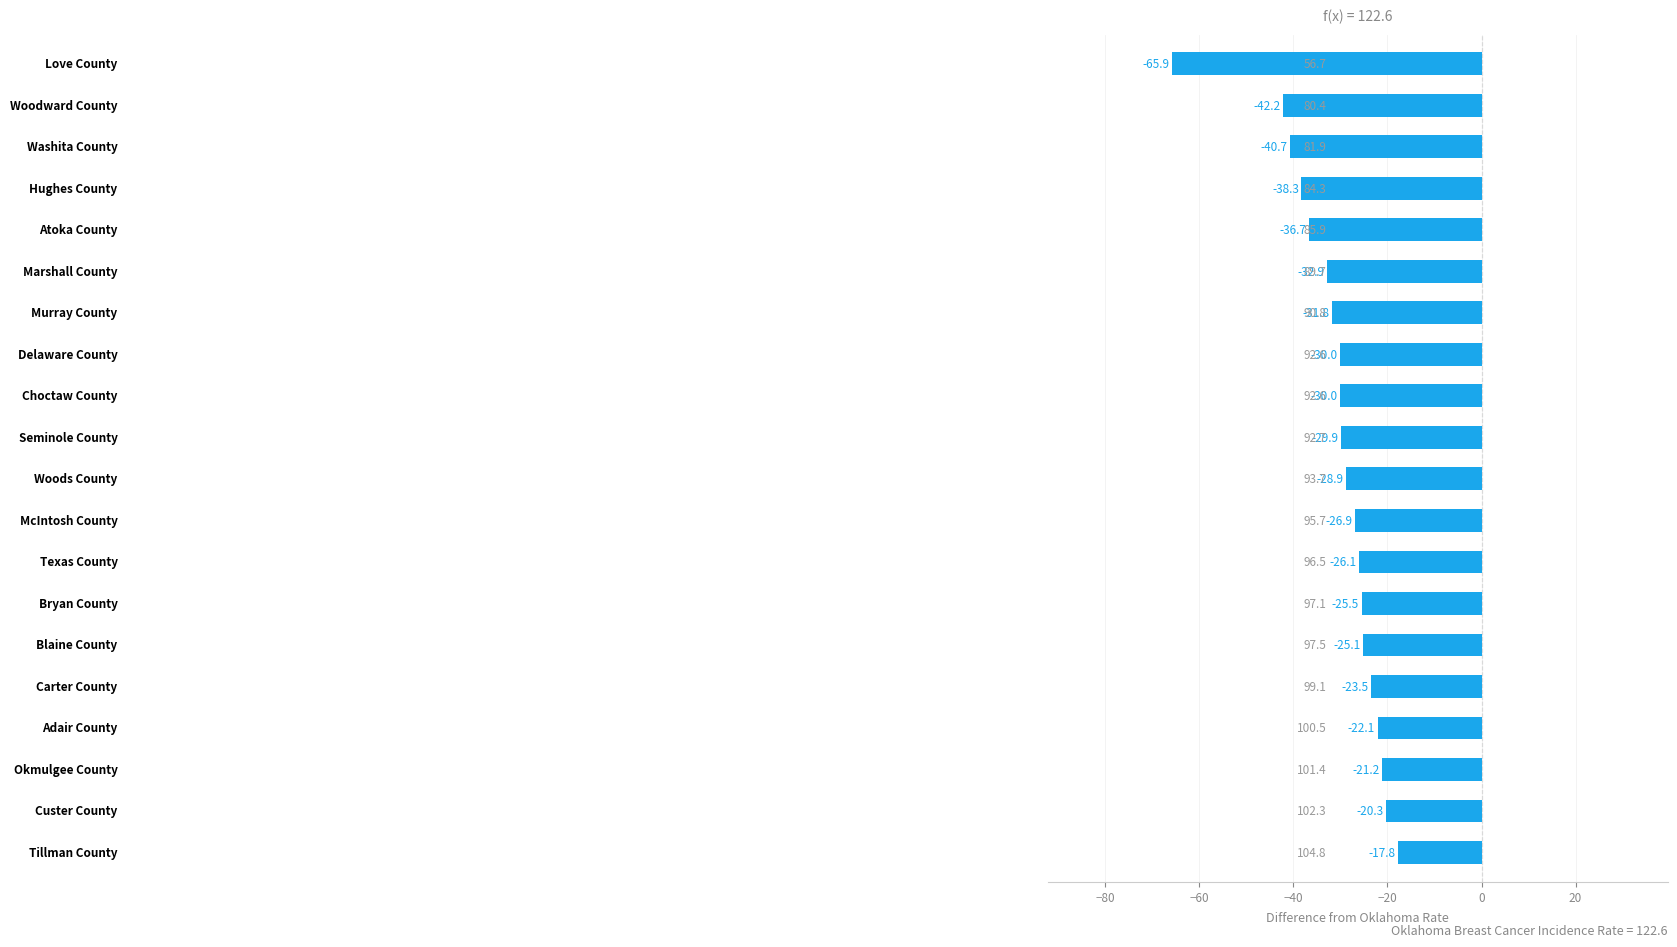

Reading top to bottom, extract all data points from this chart.

-65.9	-42.2	-40.7	-38.3	-36.7	-32.9	-31.8	-30.0	-30.0	-29.9	-28.9	-26.9	-26.1	-25.5	-25.1	-23.5	-22.1	-21.2	-20.3	-17.8